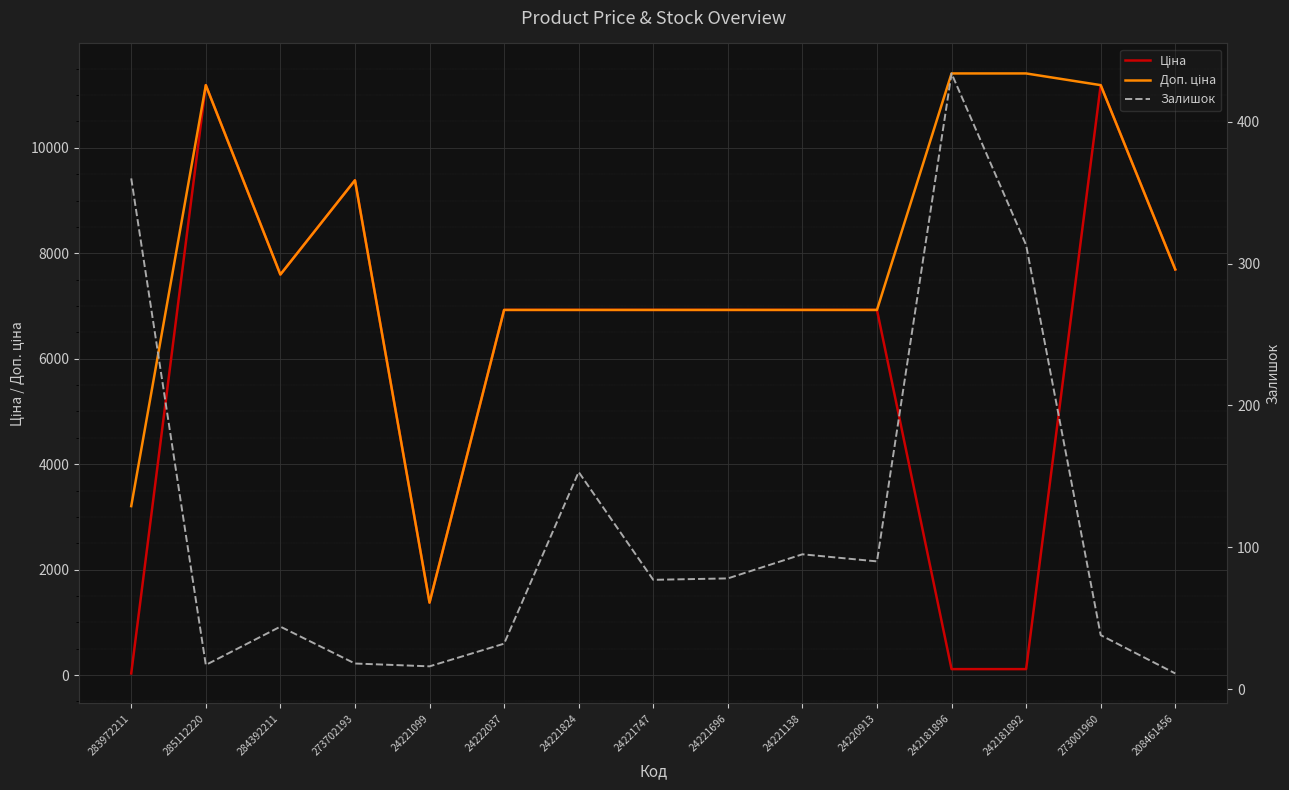

Is it true that Доп. ціна equals 6925.7 at 24221747?

True